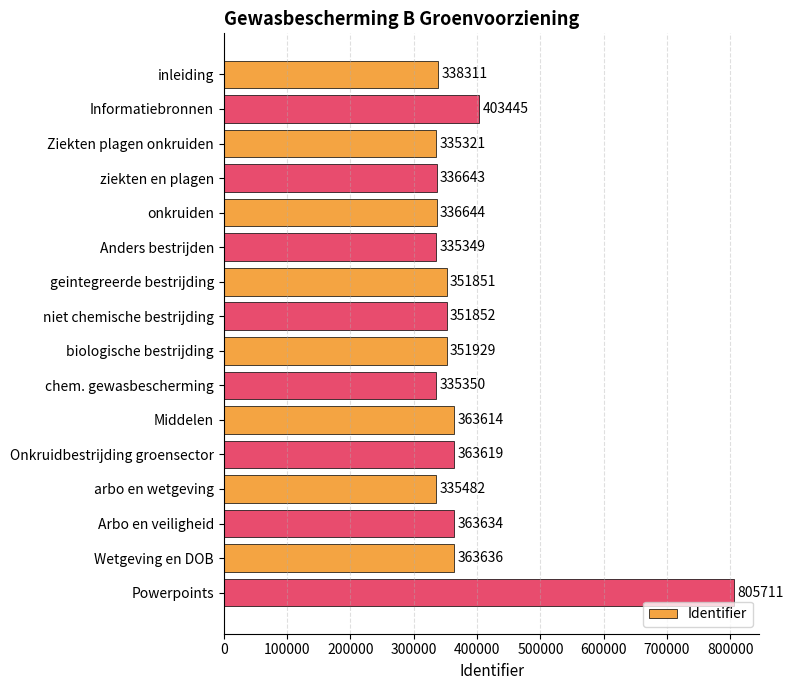

Between Ziekten plagen onkruiden and Middelen, which is larger?

Middelen